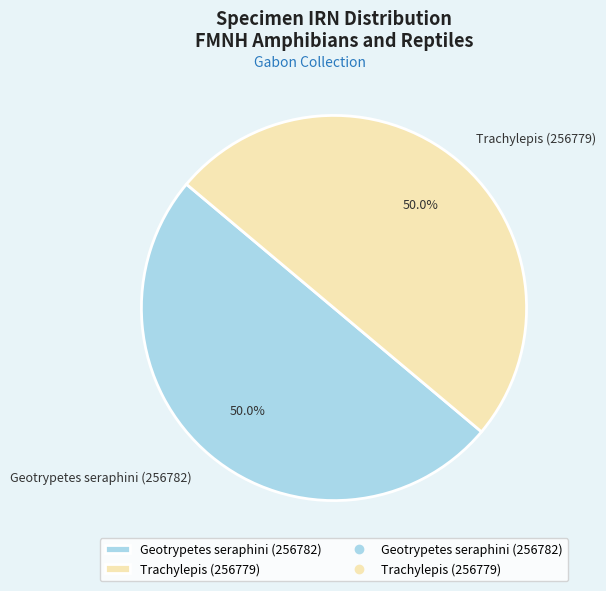

What is the ratio of the value at Trachylepis (256779) to the value at Geotrypetes seraphini (256782)?

1.0